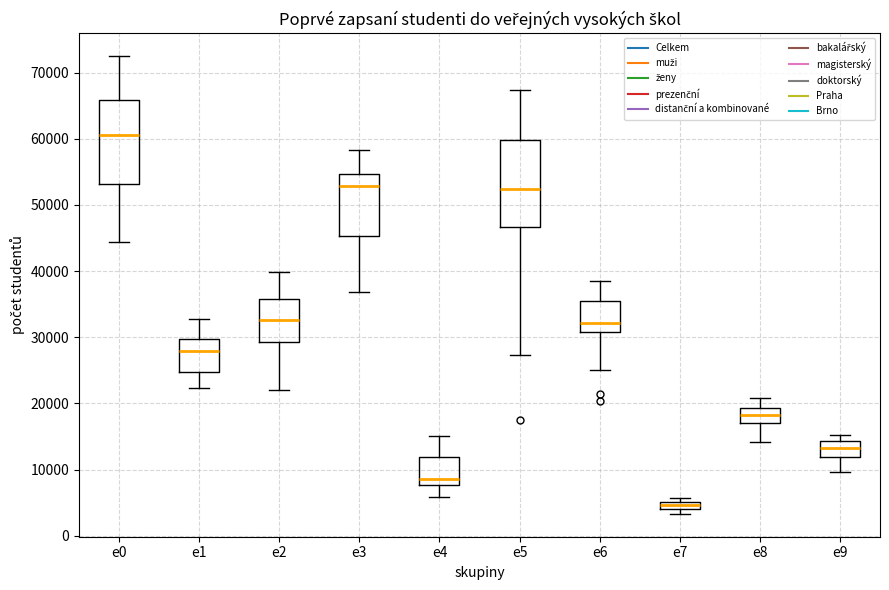

Where does the upper whisker of the box for e4 end on the y-axis? The values are not printed on the chart, so give them approximately, as read against the axis.

15000